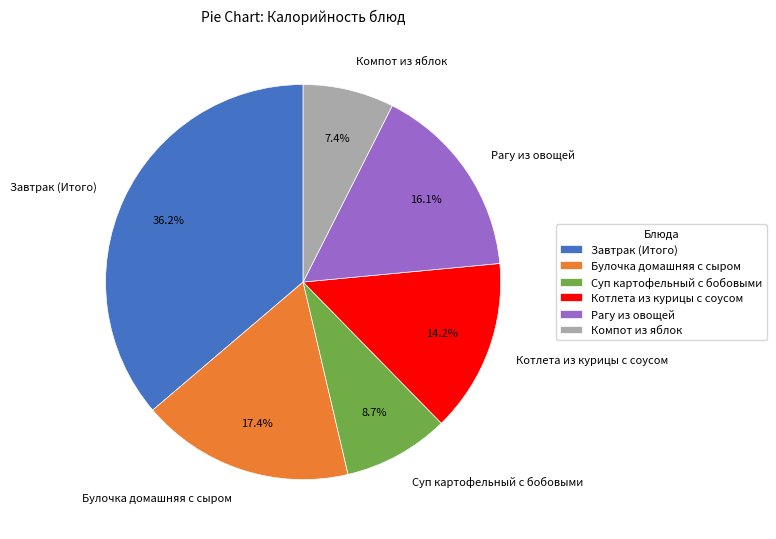

True or false: Булочка домашняя с сыром accounts for 25% of the total.

False